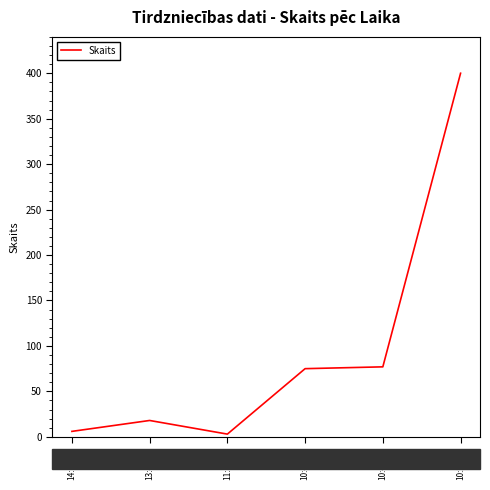

Where is the first local maximum?

13:49:48